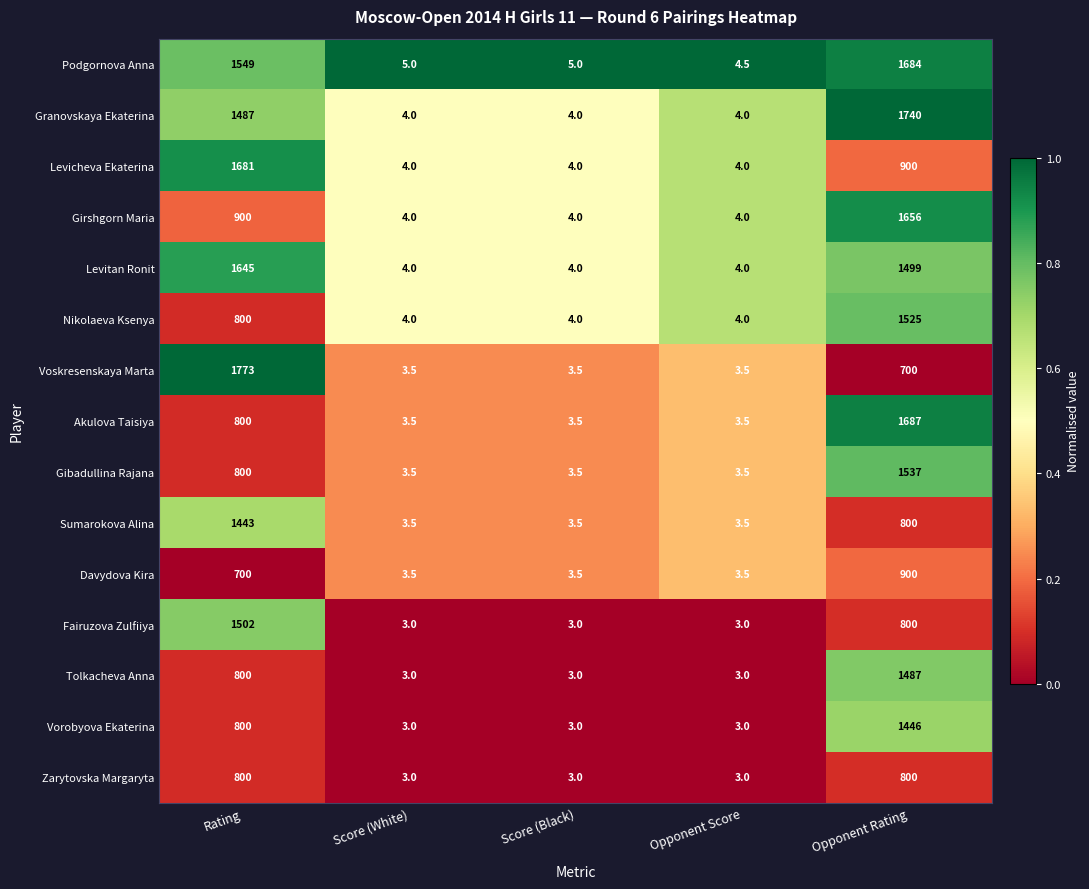

What is the spread (max minus min) of values at Rating?

1073.0